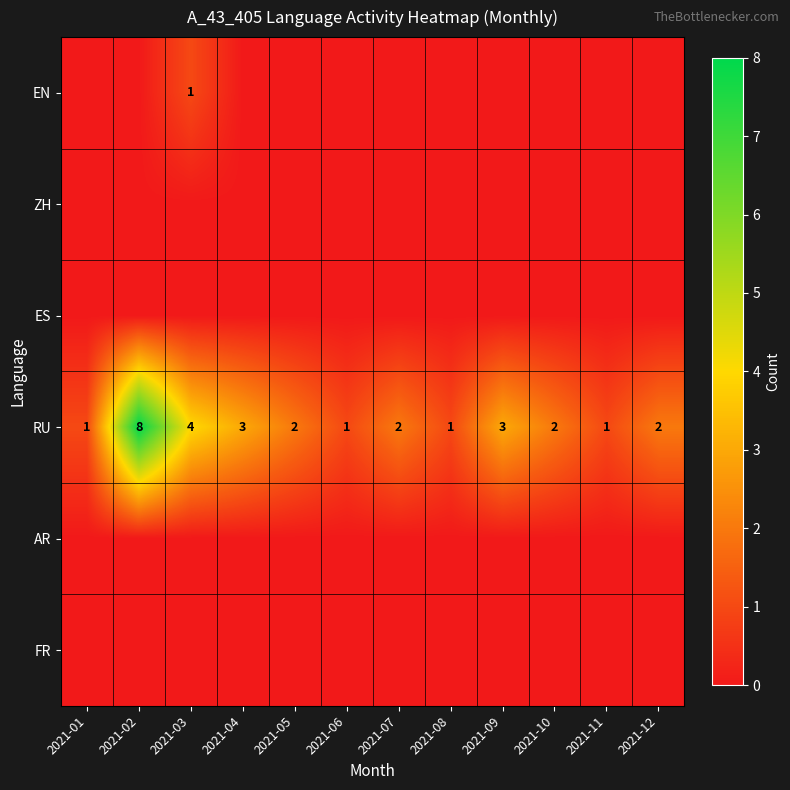

What is the sum of all RU values?

30